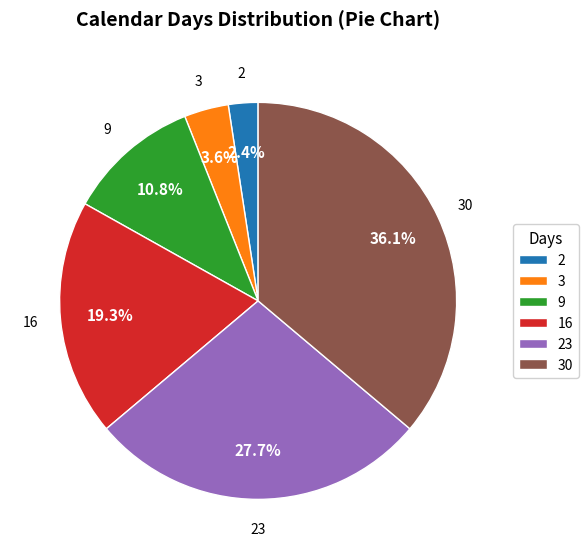

What percentage is the 3 slice, to the nearest percent?

4%